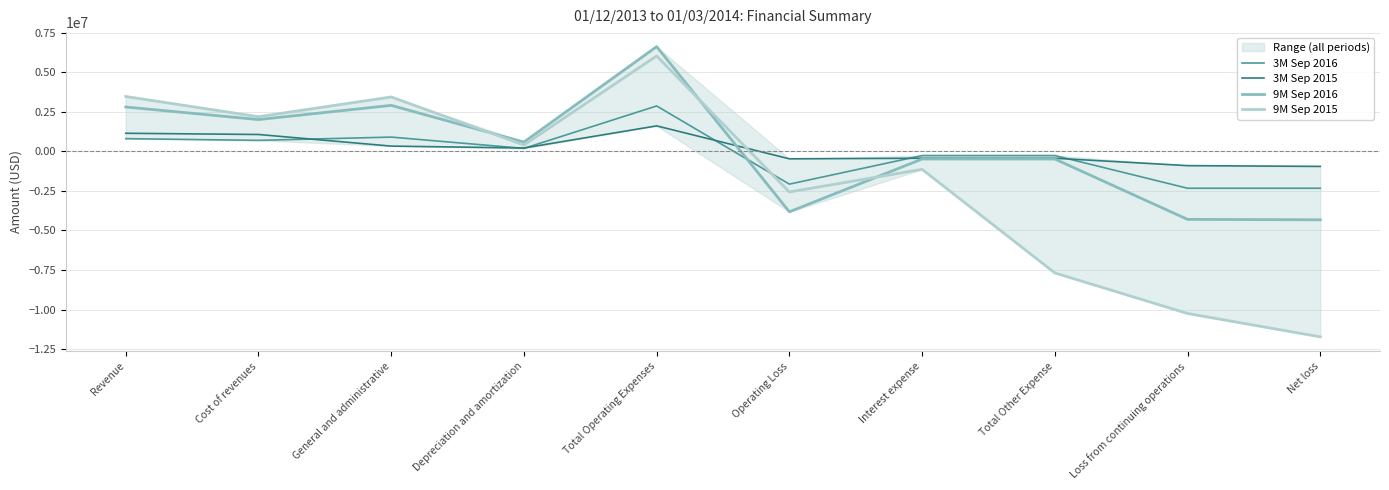

The 3M Sep 2016 series shows 700560 at Cost of revenues. True or false?

True